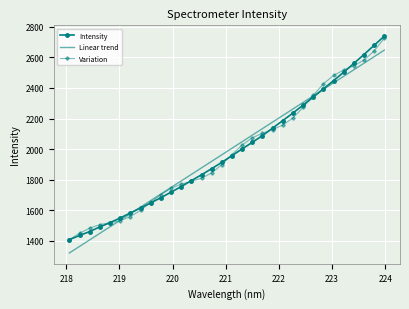

True or false: Variation has more than 1 interior local peaks.

False